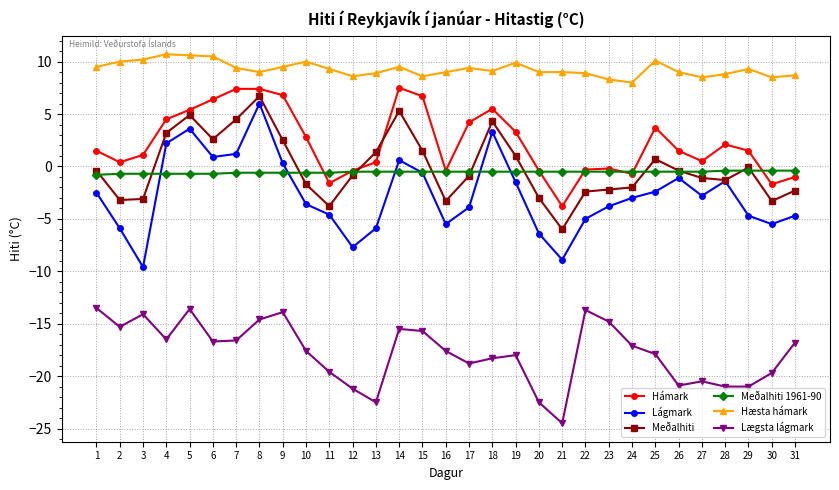

At which category does Lágmark reach its first local peak?

5